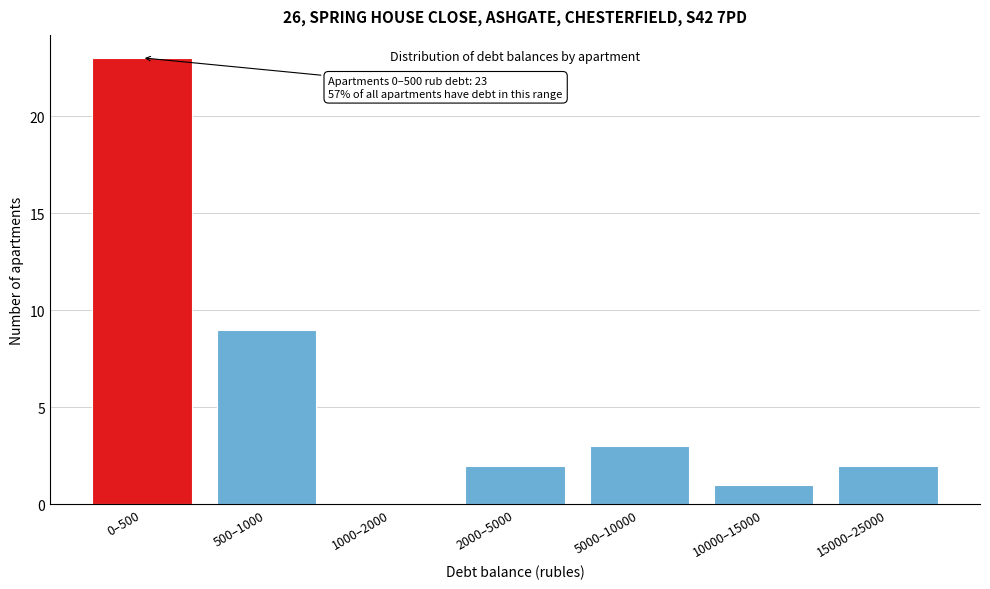

Reading left to right, extract all data points from this chart.

0–500=23	500–1000=9	1000–2000=0	2000–5000=2	5000–10000=3	10000–15000=1	15000–25000=2